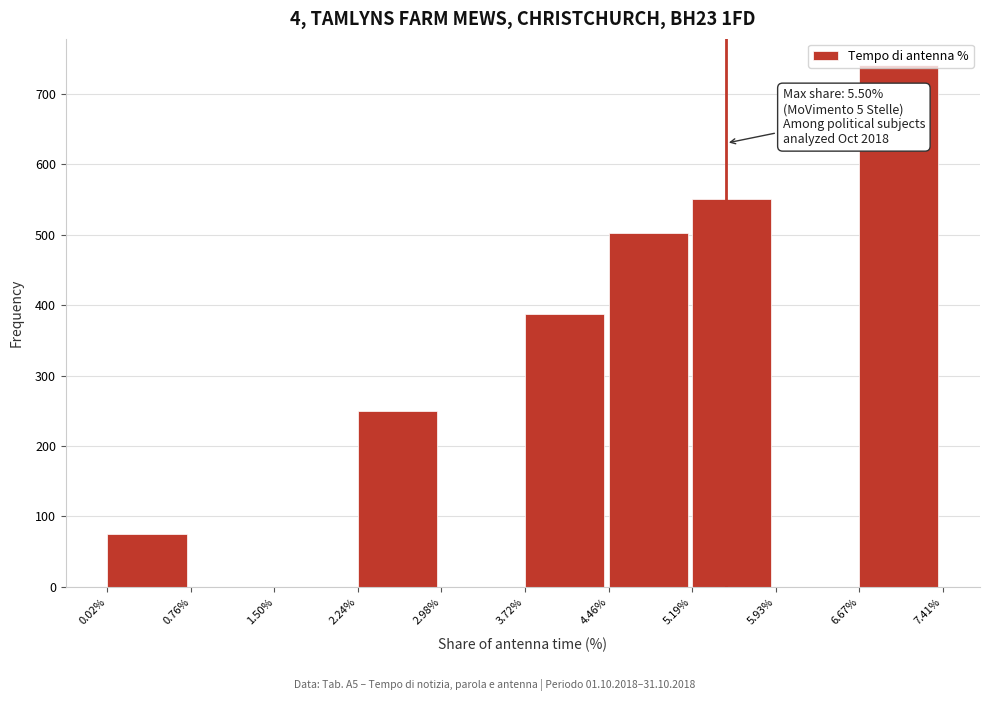

Which range on the x-axis has the tallest bar?

6.67% to 7.41%